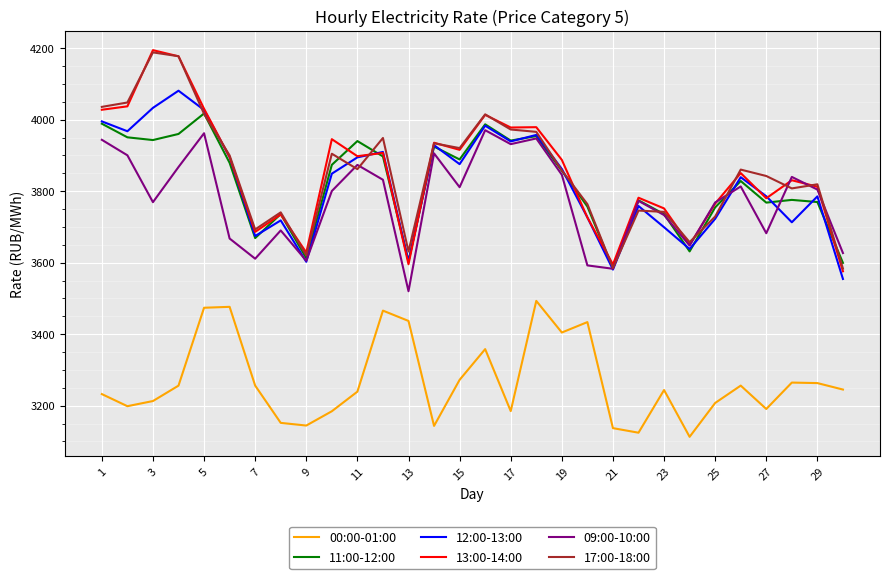

How many interior local peaks does the 12:00-13:00 series have?

9